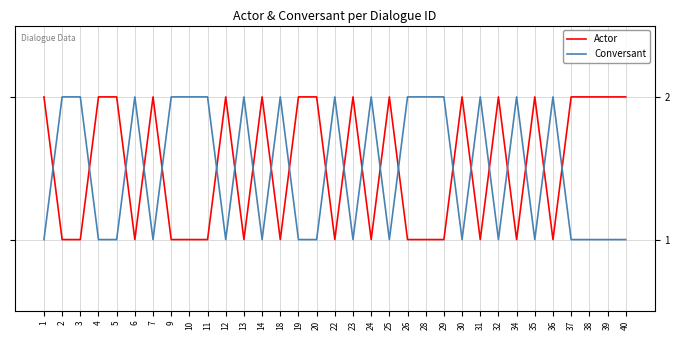

Which series has the largest total across all categories?

Actor